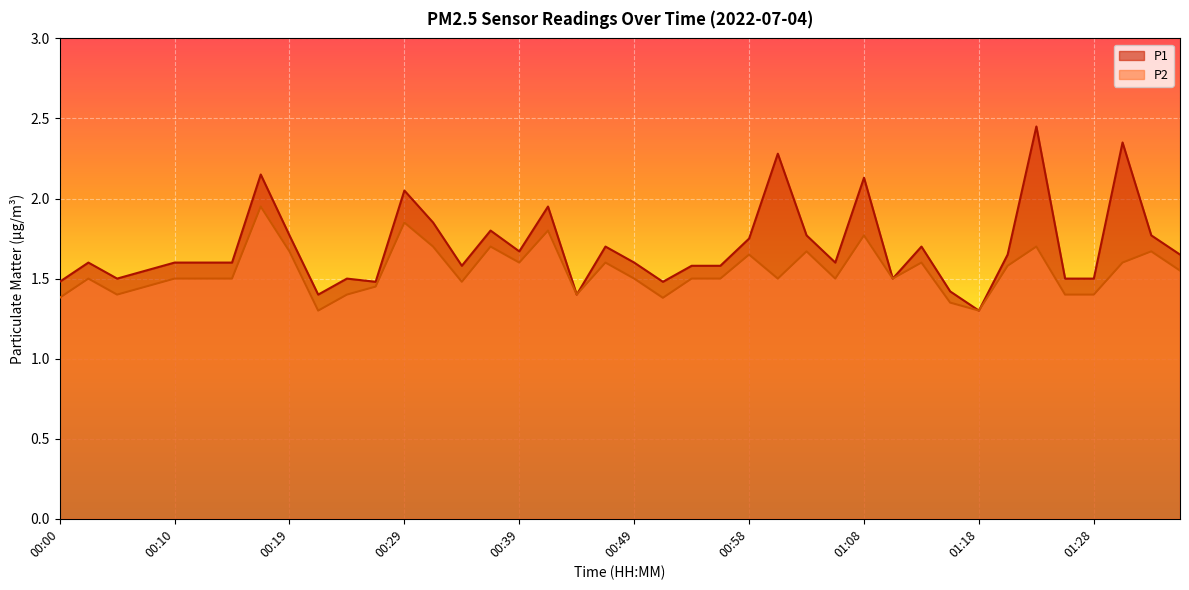

True or false: P2 and P1 cross at least once.

False